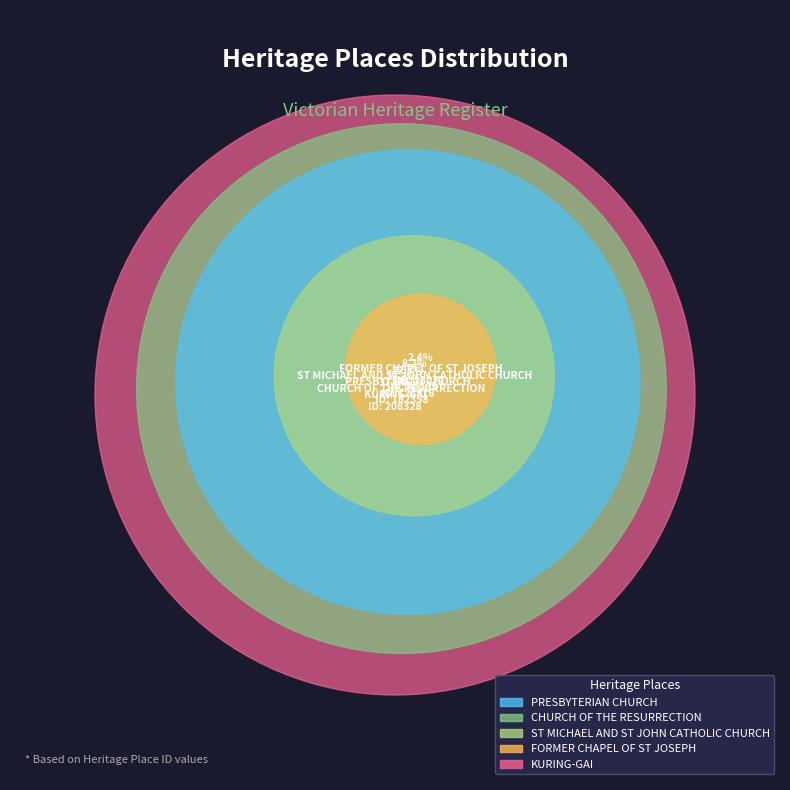

The CHURCH OF THE RESURRECTION slice represents 29% of the pie. True or false?

True